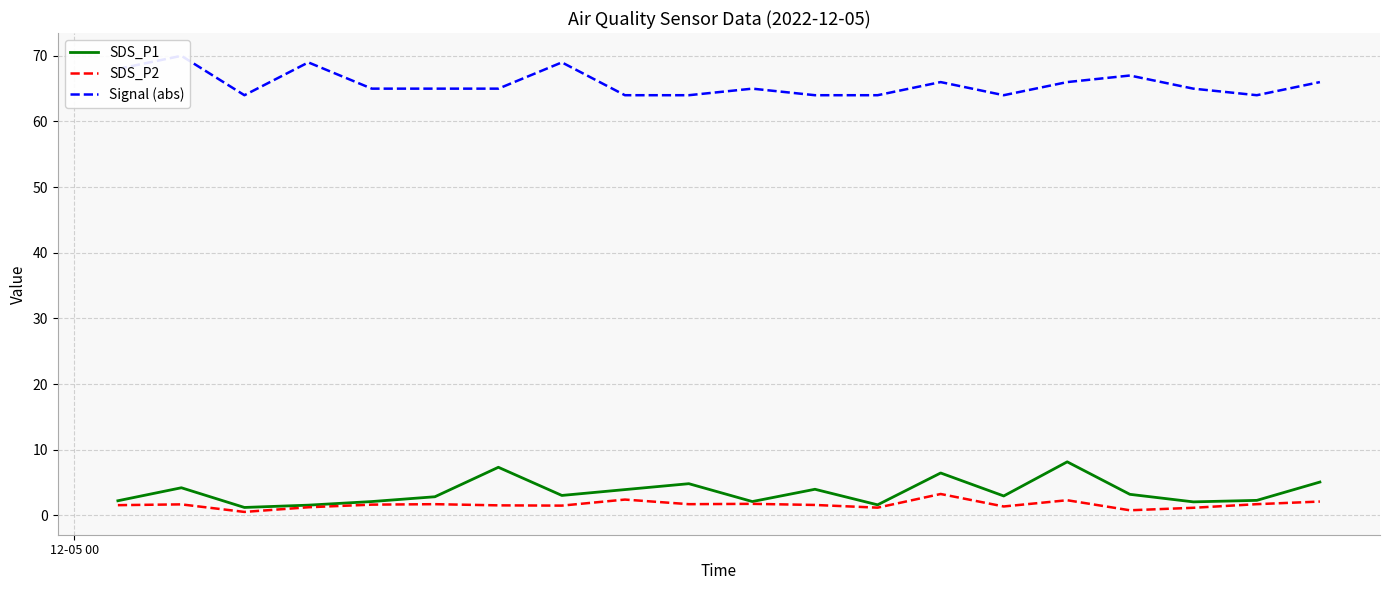

How many data points in Signal (abs) are less than 65?

7